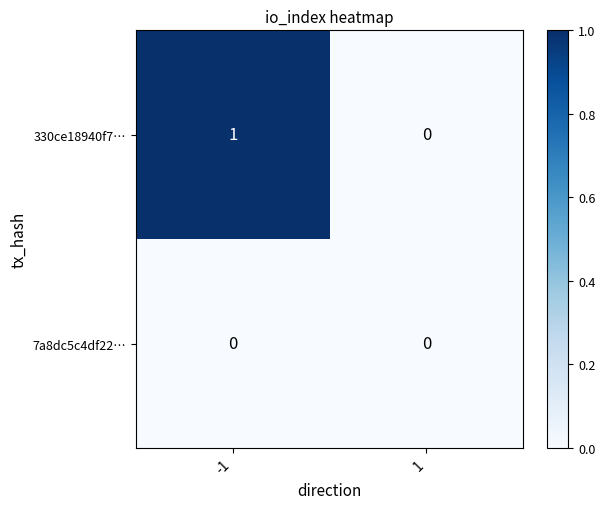

Rank the series by their average value, from lowest to highest.

7a8dc5c4df22…, 330ce18940f7…